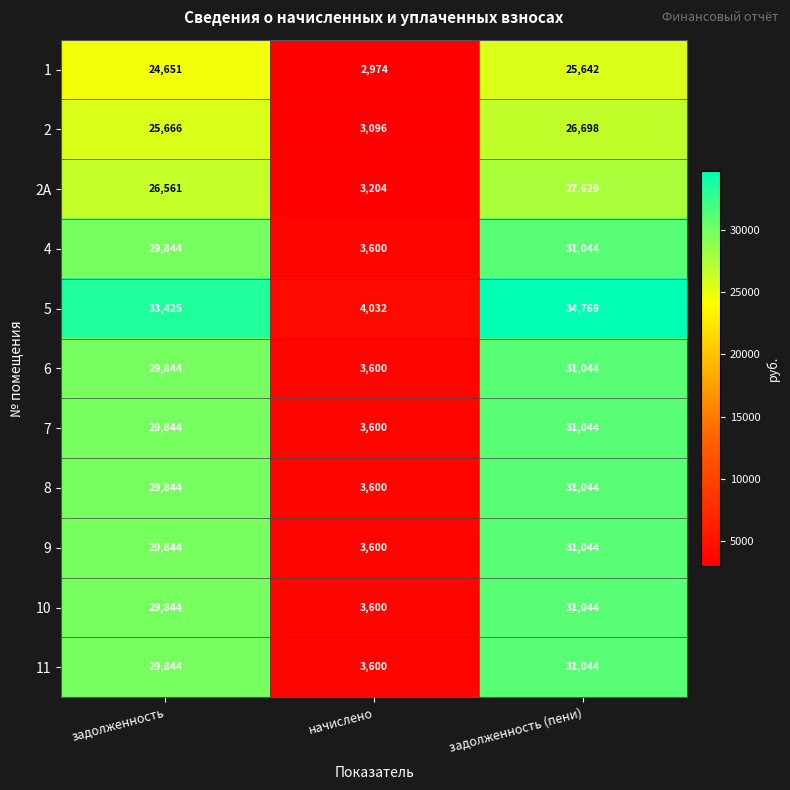

Which series changed the most between начислено and задолженность (пени)?

5